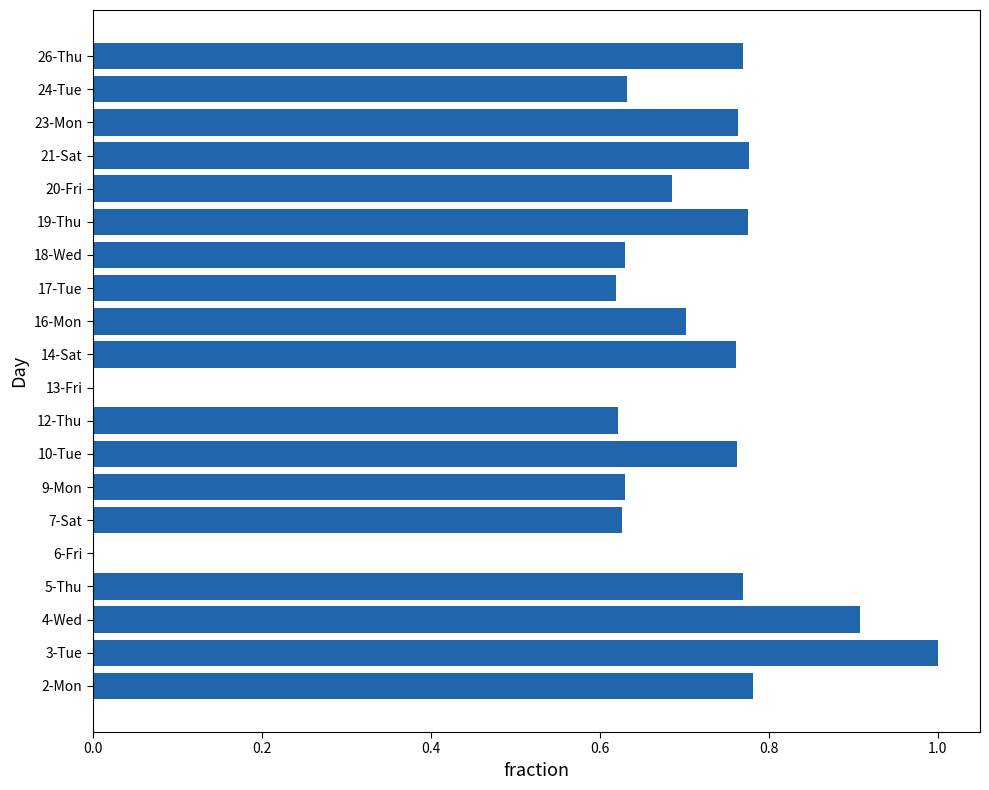

Are the bars horizontal?

Yes